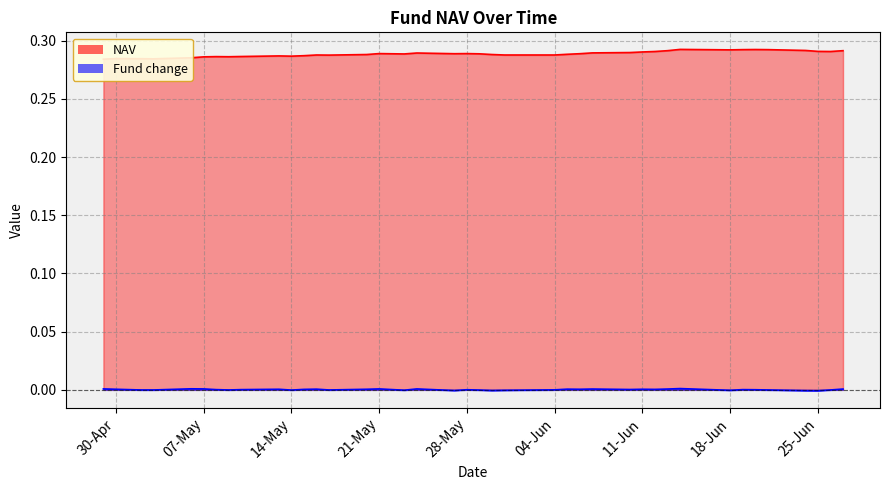

In Fund change, how many points are higher than both neighbors (excluding endpoints)?

11